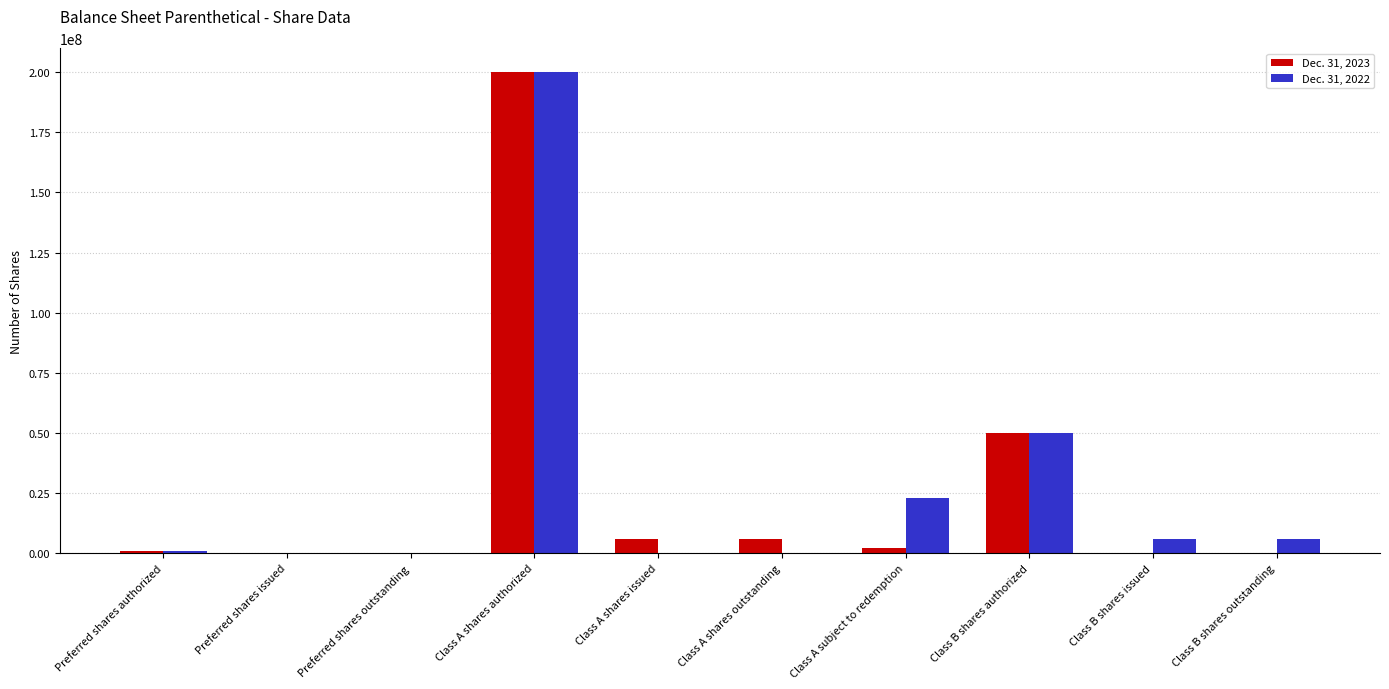

True or false: Dec. 31, 2022 has a value of 0 at Class A shares issued.

True